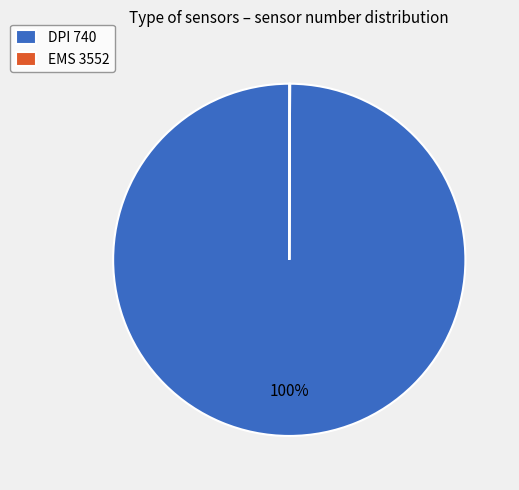

The DPI 740 slice represents 100% of the pie. True or false?

True